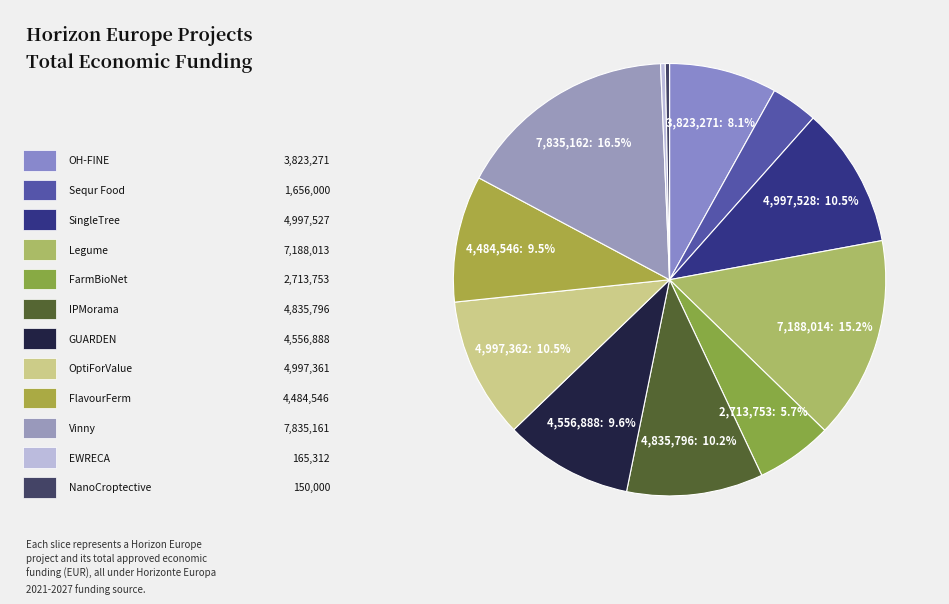

How many segments does this pie chart have?

12